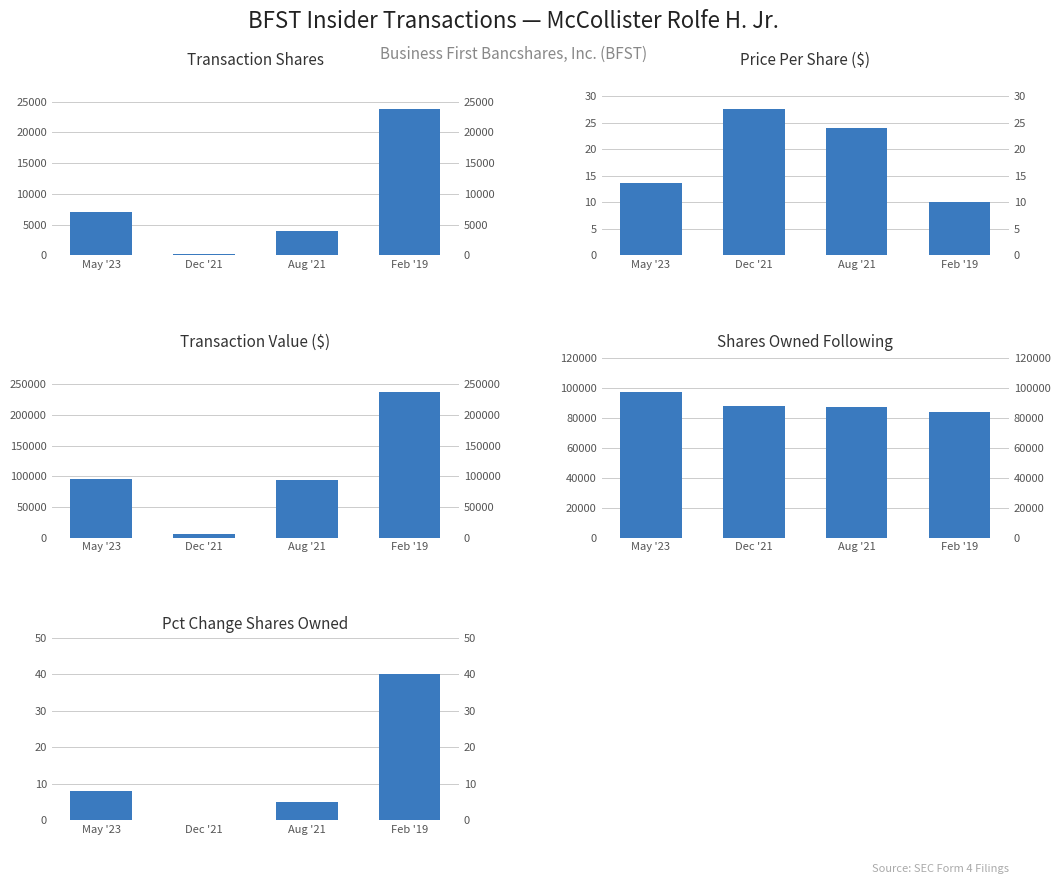

How many bars are there in total?

20